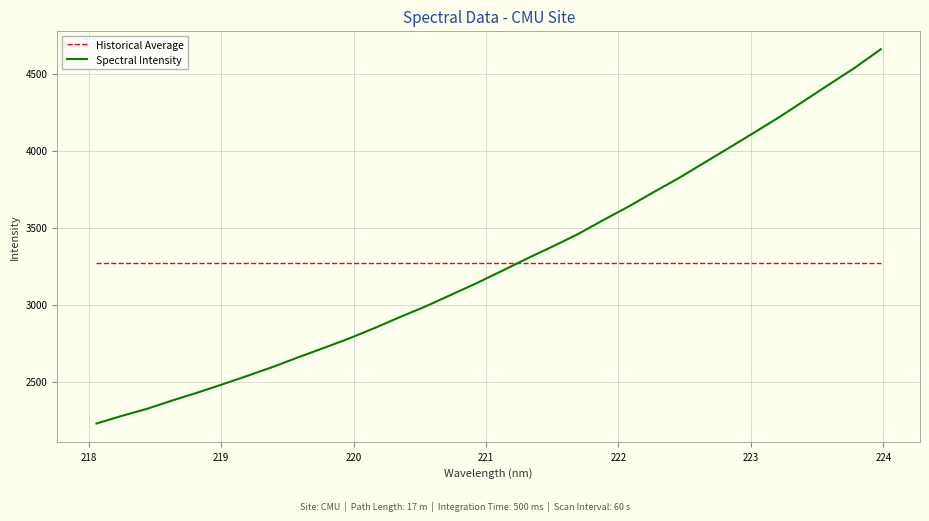

What is the minimum value for Historical Average?

3271.9